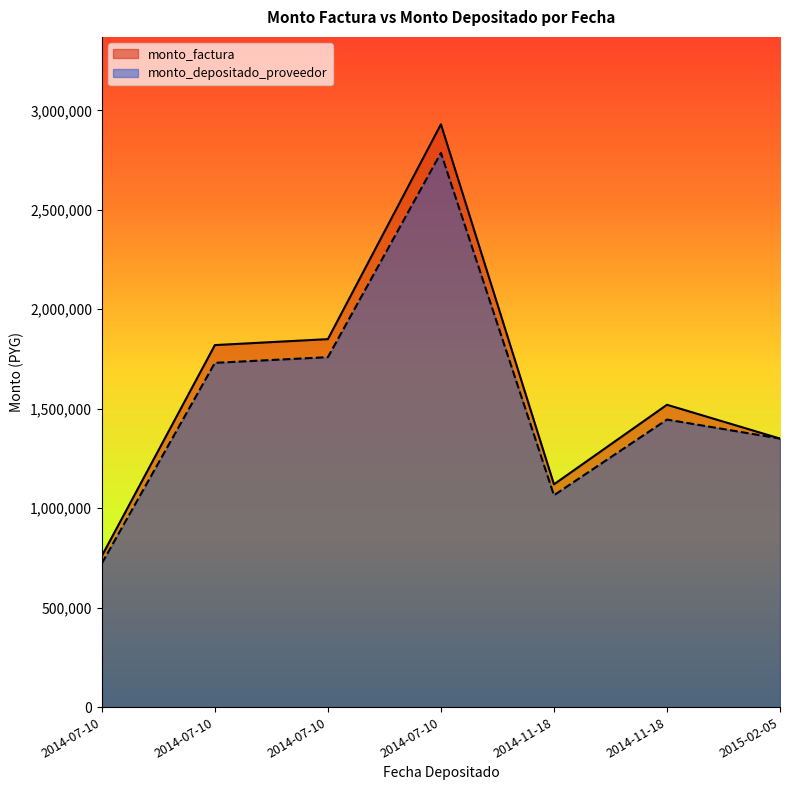

Where is monto_depositado_proveedor nearest to the value 1754561?

2014-07-10